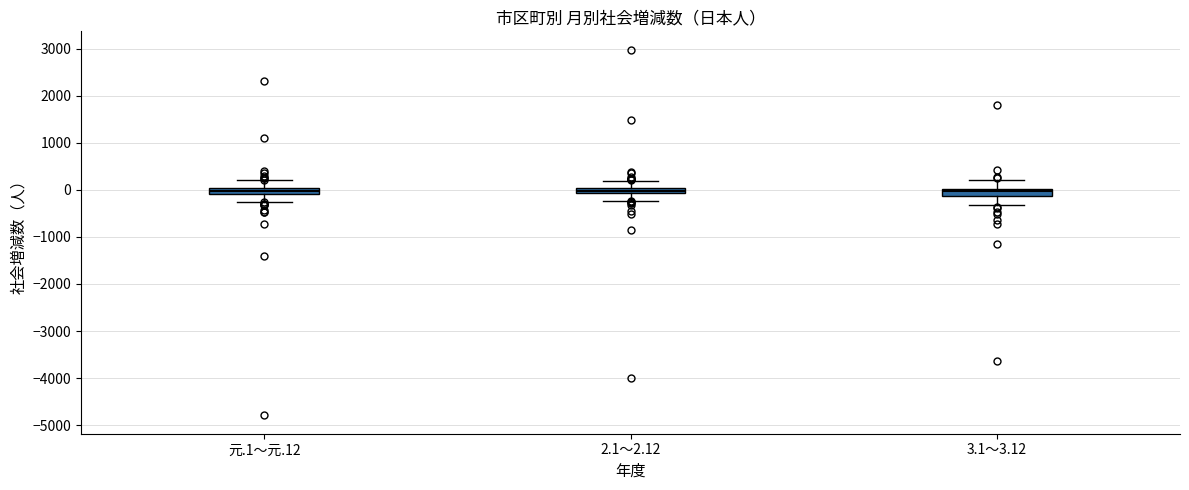

Where does the lower whisker of the box for 2.1～2.12 end on the y-axis? The values are not printed on the chart, so give them approximately, as read against the axis.

-200